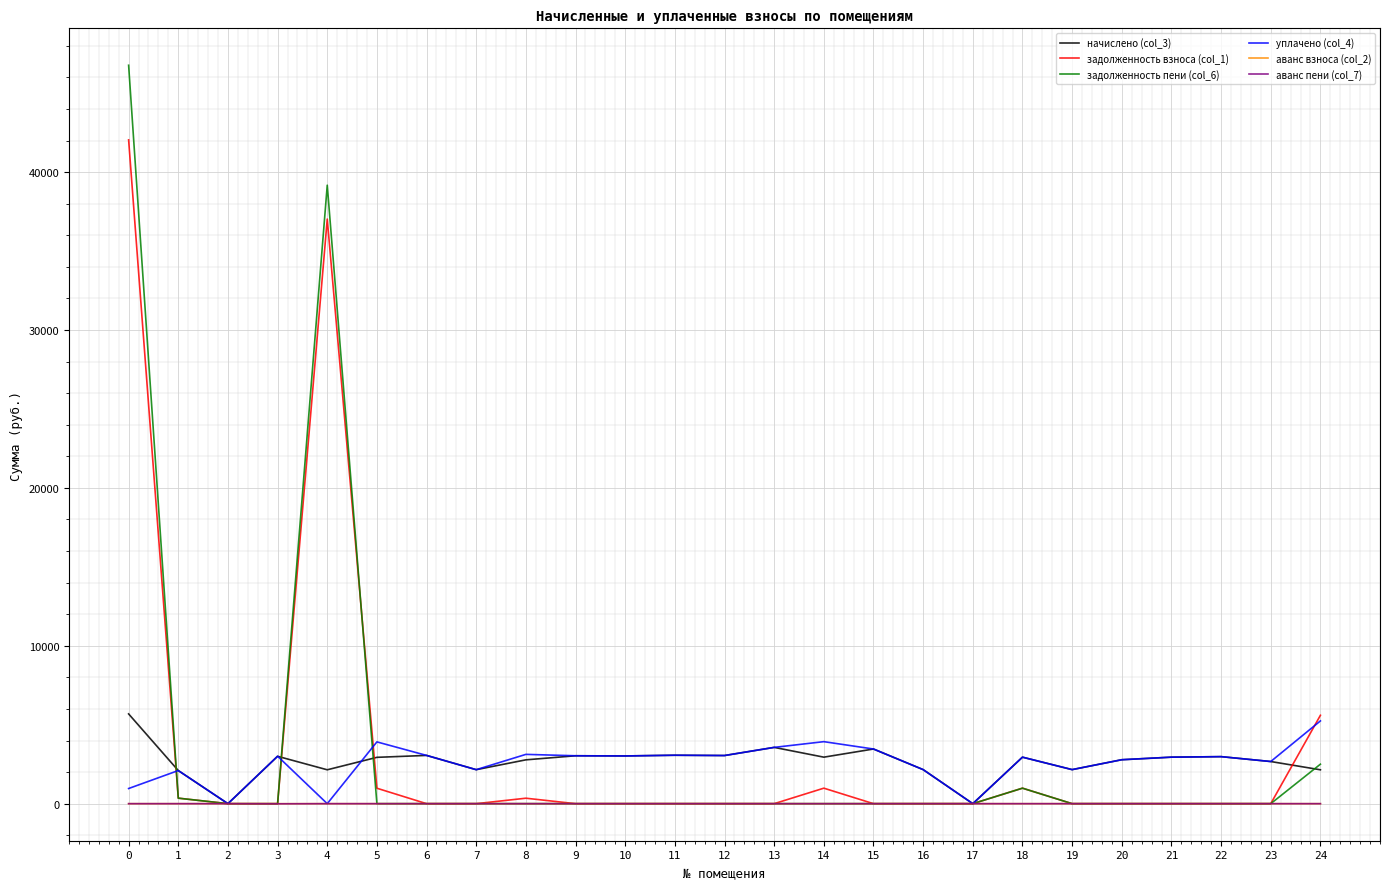

What is the maximum value shown in the chart?

46769.9